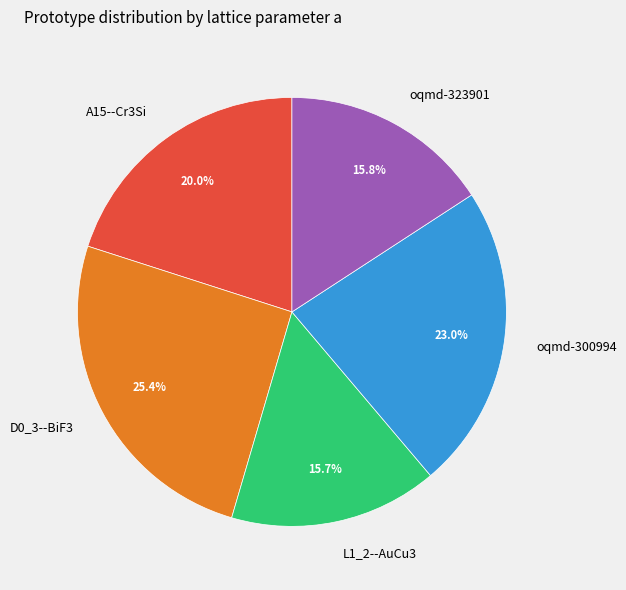

To the nearest percent, what percentage of the pie is A15--Cr3Si?

20%